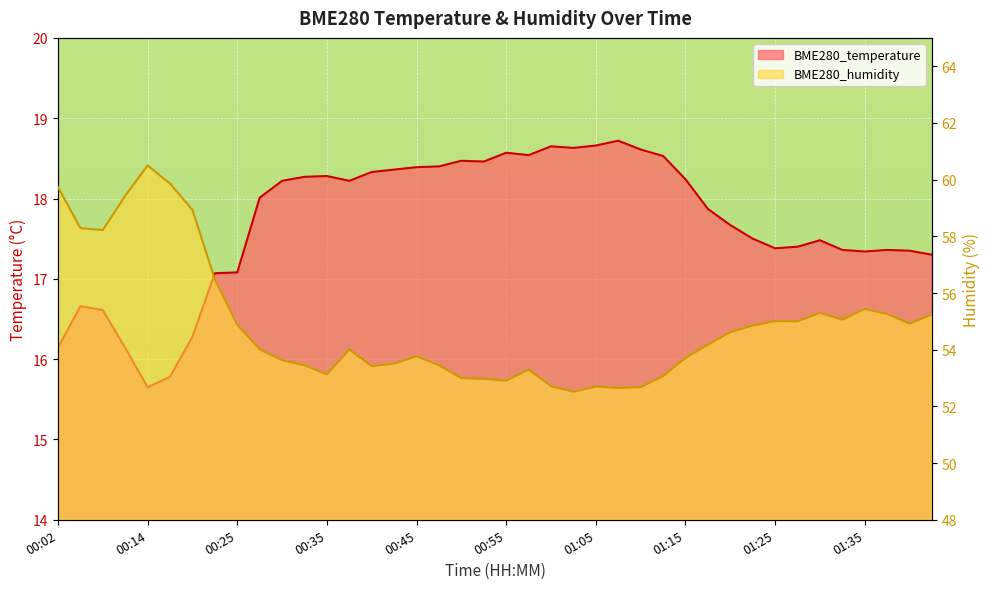

True or false: BME280_temperature has a value of 17.3 at 01:43.

True